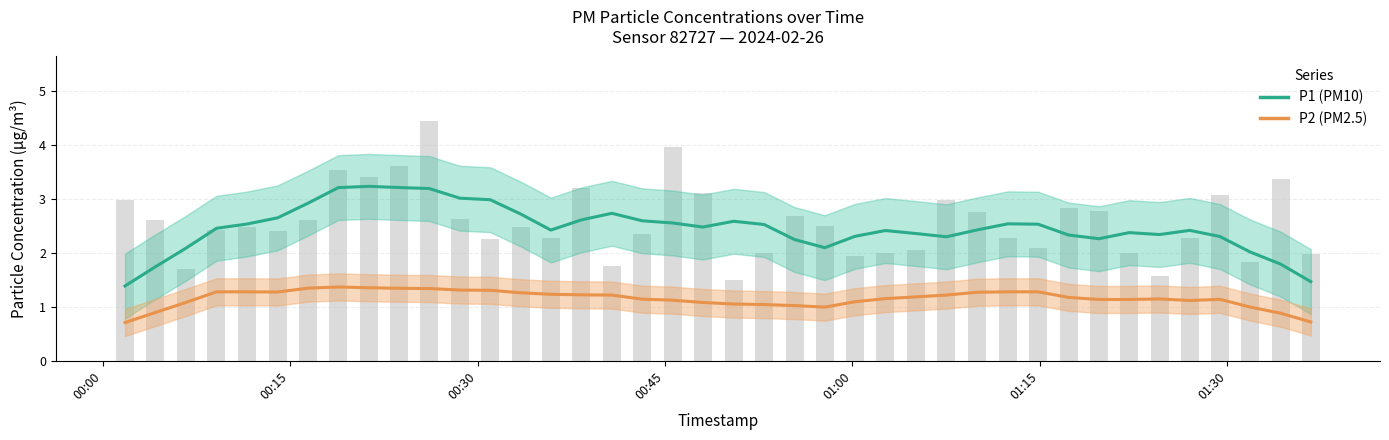

Which series has the widest spread of values?

P1 (PM10)